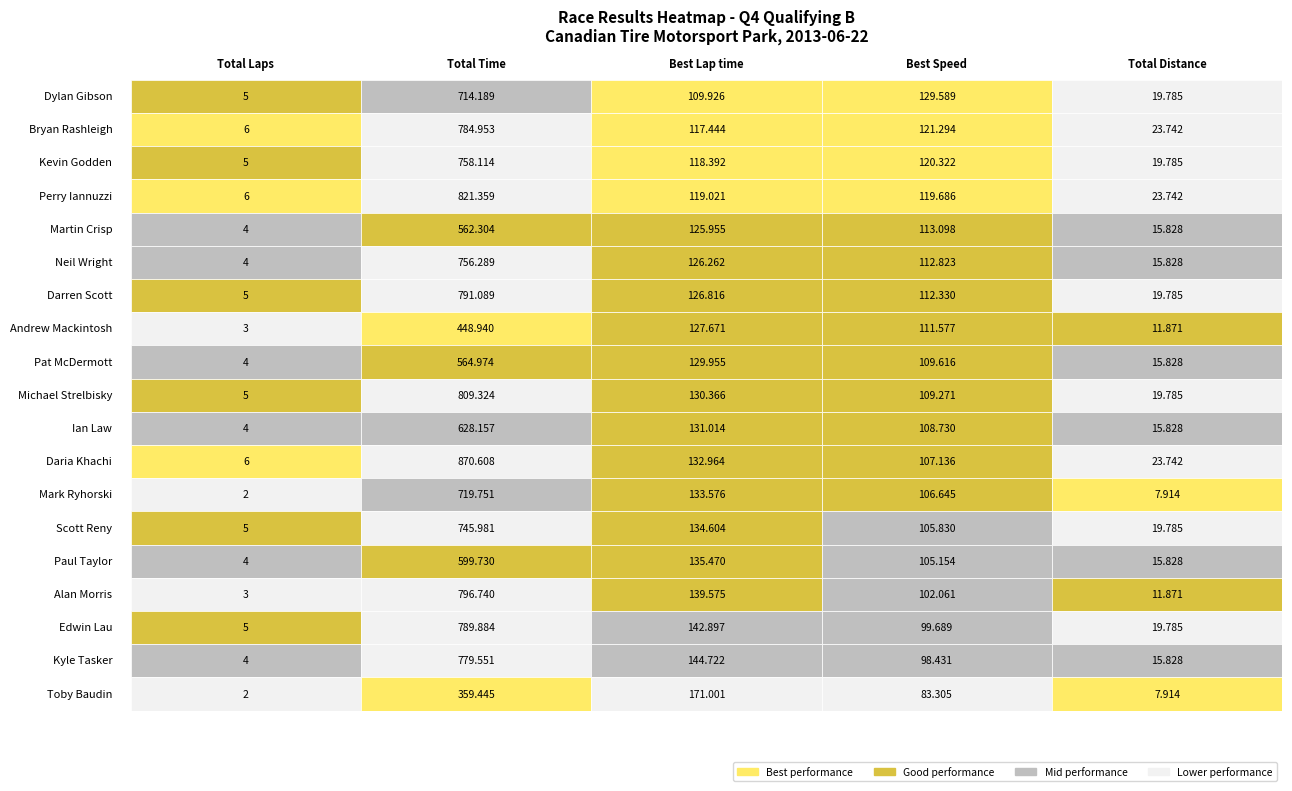

Which series has the largest range (max minus min)?

Daria Khachi